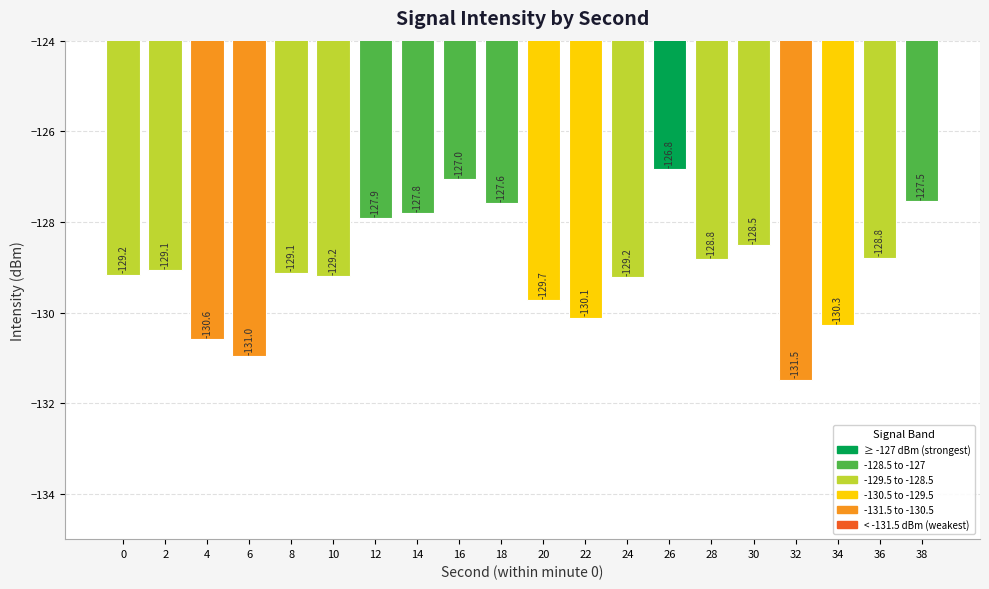

What is the value of the 11th bar from the left?

-129.7